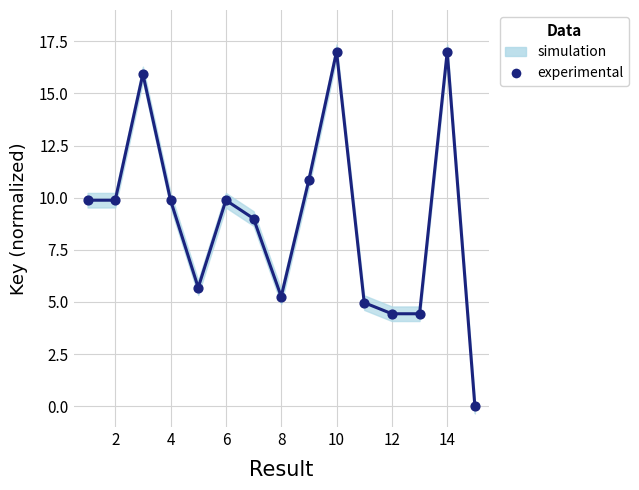

What is the range of Y values (max minus min)?

17.0